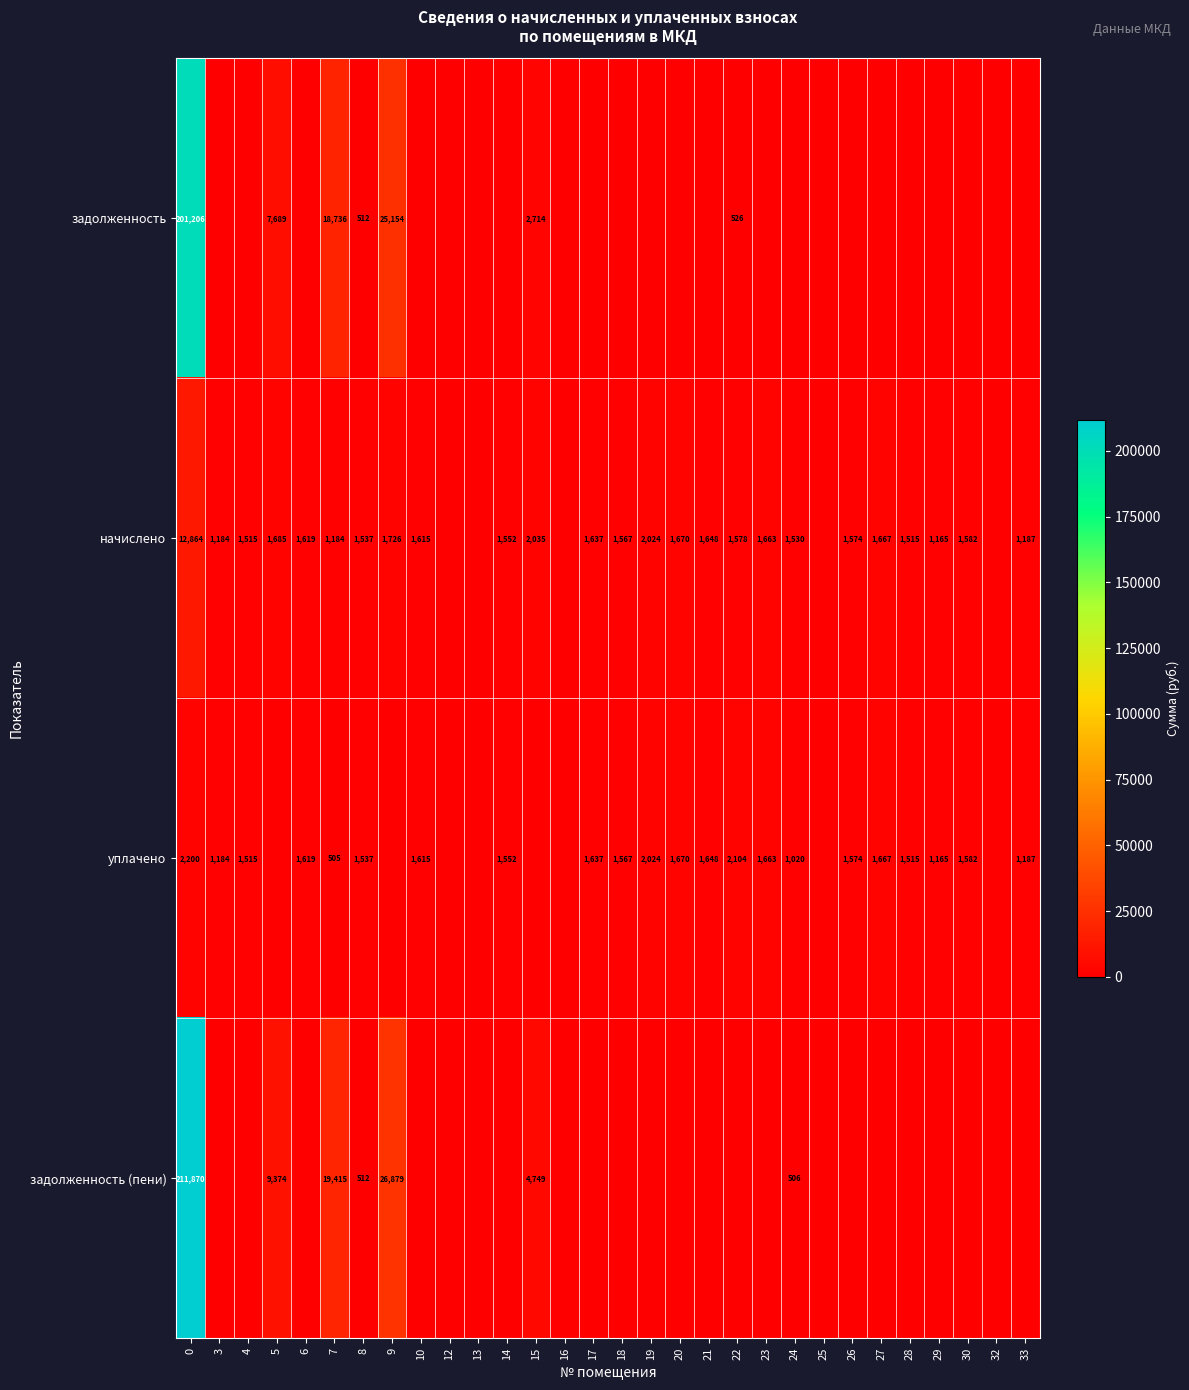

The начислено series shows 801 at 21. True or false?

False